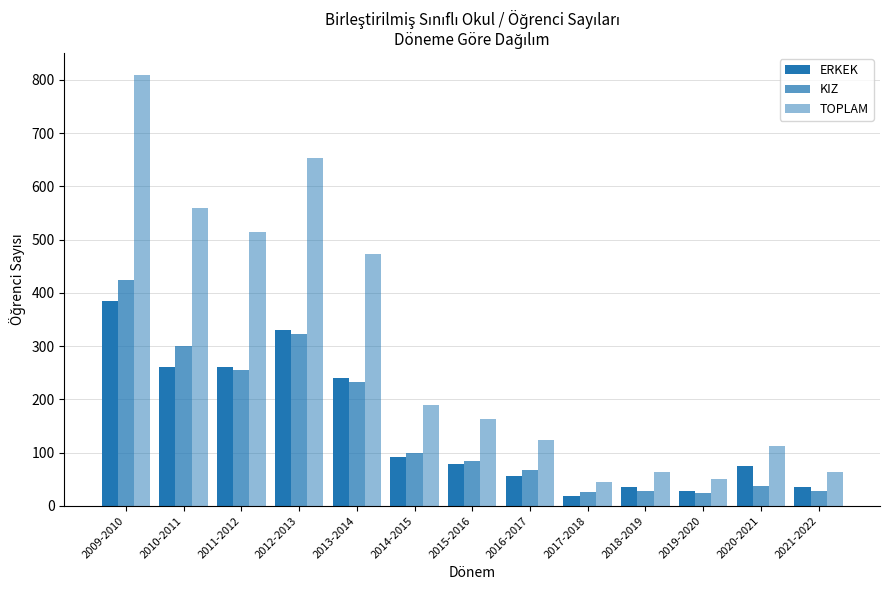

What is the difference between the second highest and minimum values in the ERKEK series?

311